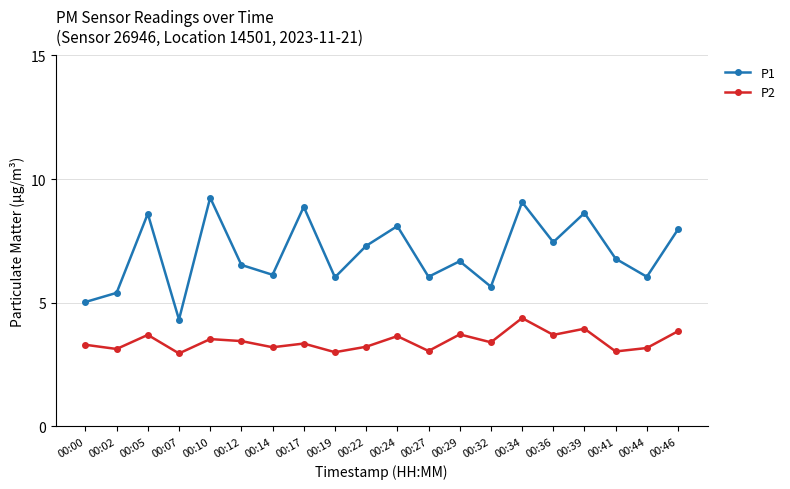

The P2 series shows 2.2 at 00:22. True or false?

False